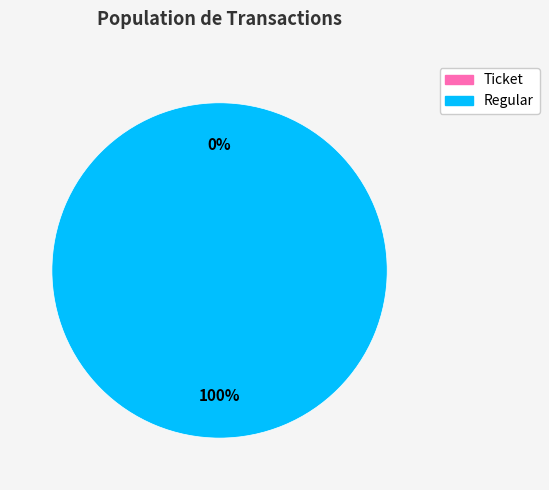

Which slice is the largest?

Regular